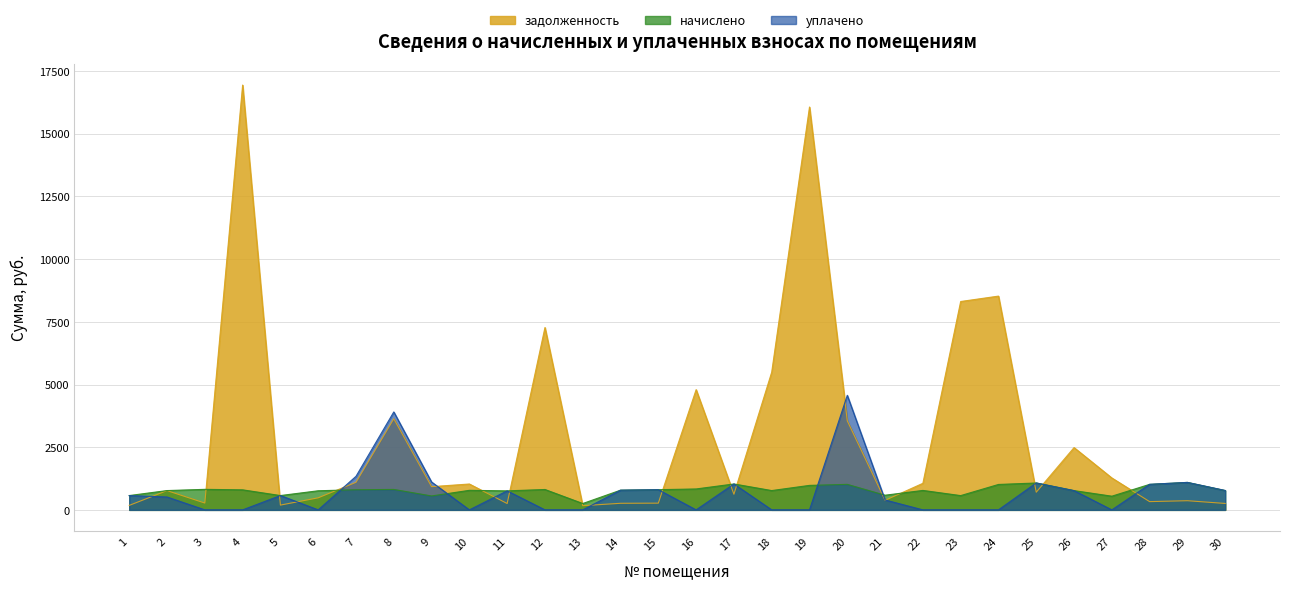

What is the value of the уплачено point at the 26th from the left?

768.0